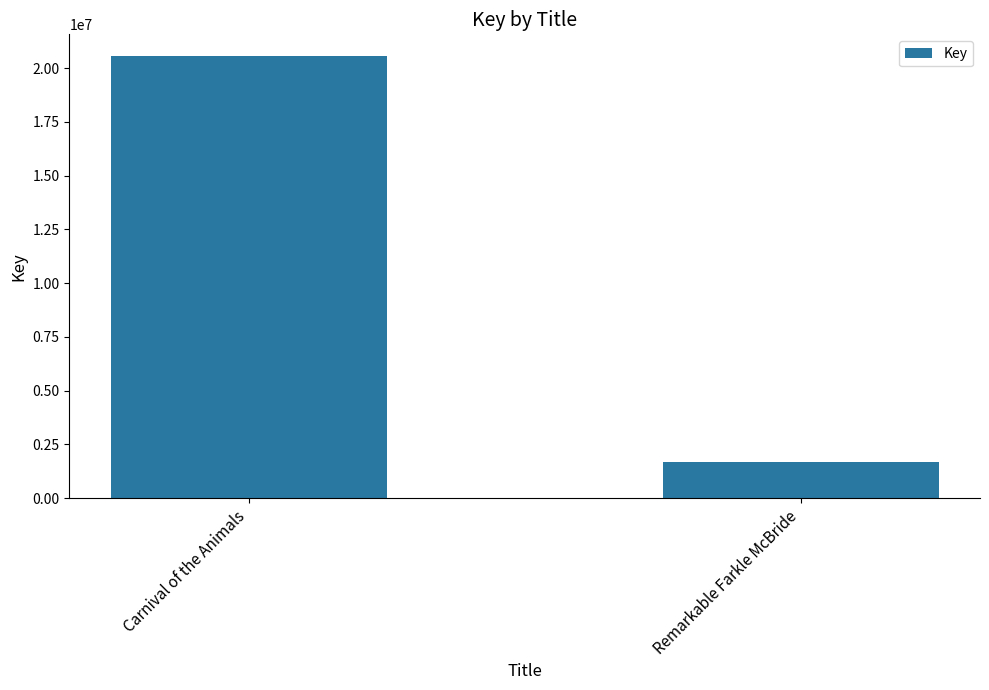

Reading right to left, list all the values displayed in this chart.

1664393	20539172